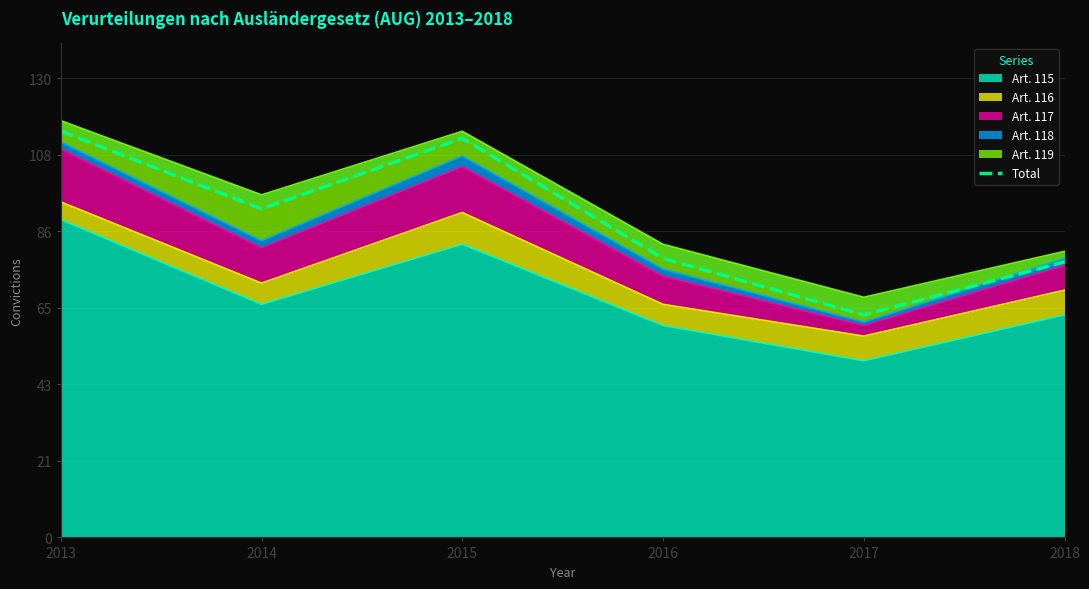

Approximately how many times larger is the value at 2017 compared to 2018?

0.8